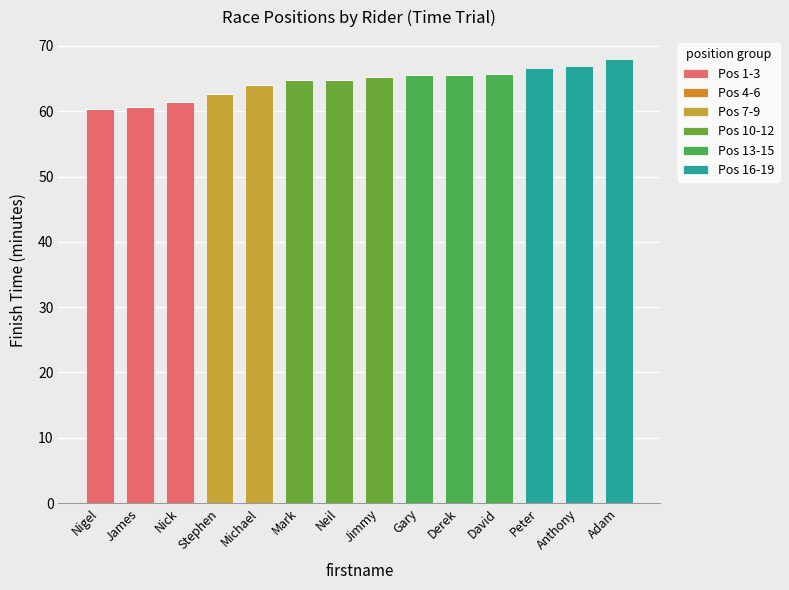

At Anthony, list the series in order from smallest to largest.

Pos 1-3, Pos 4-6, Pos 7-9, Pos 10-12, Pos 13-15, Pos 16-19